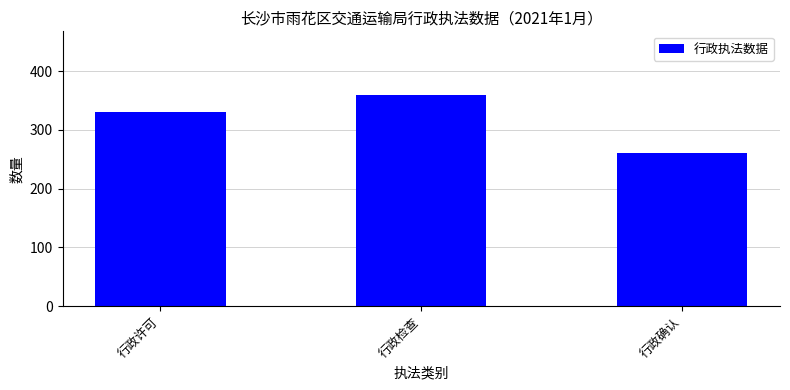

What is the difference between the maximum and second lowest values?

30